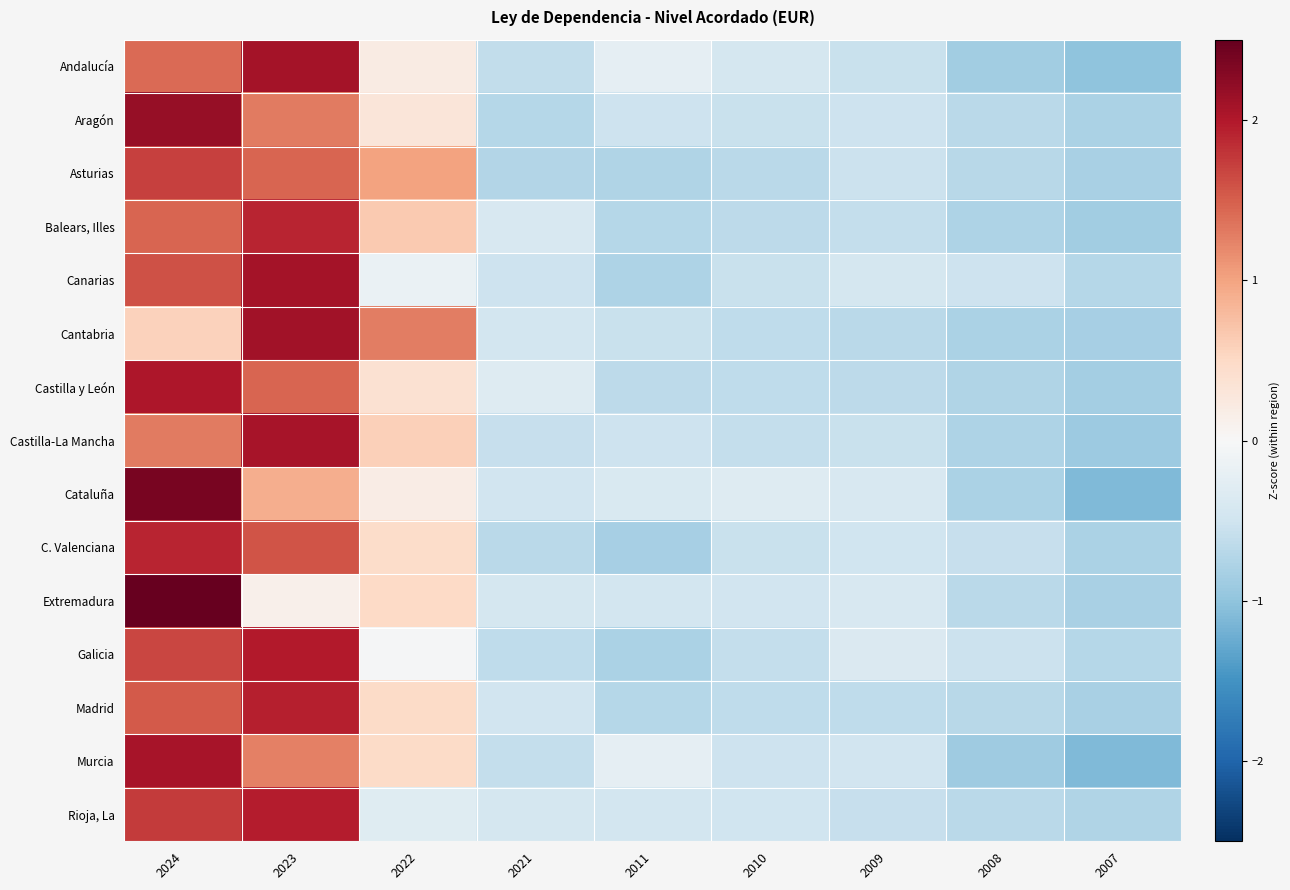

What is the spread (max minus min) of values at 2011?

0.6